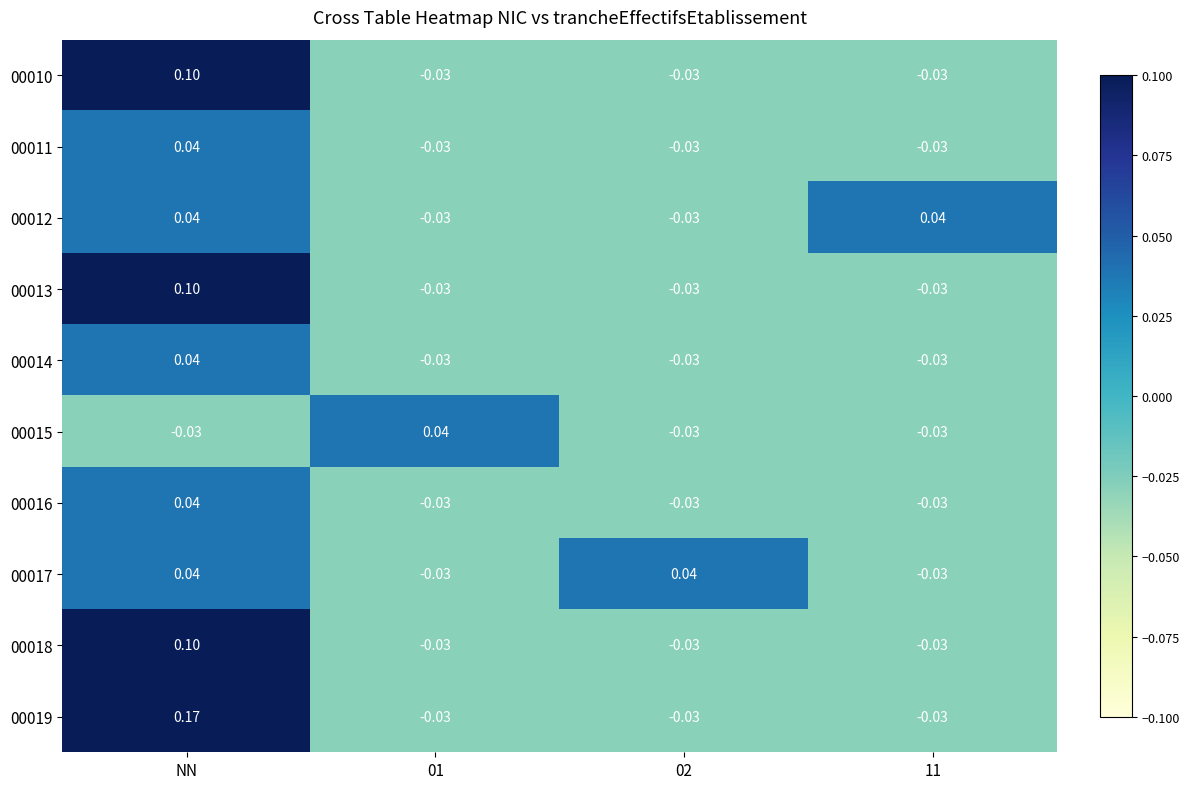

Which series has the largest total across all categories?

00019